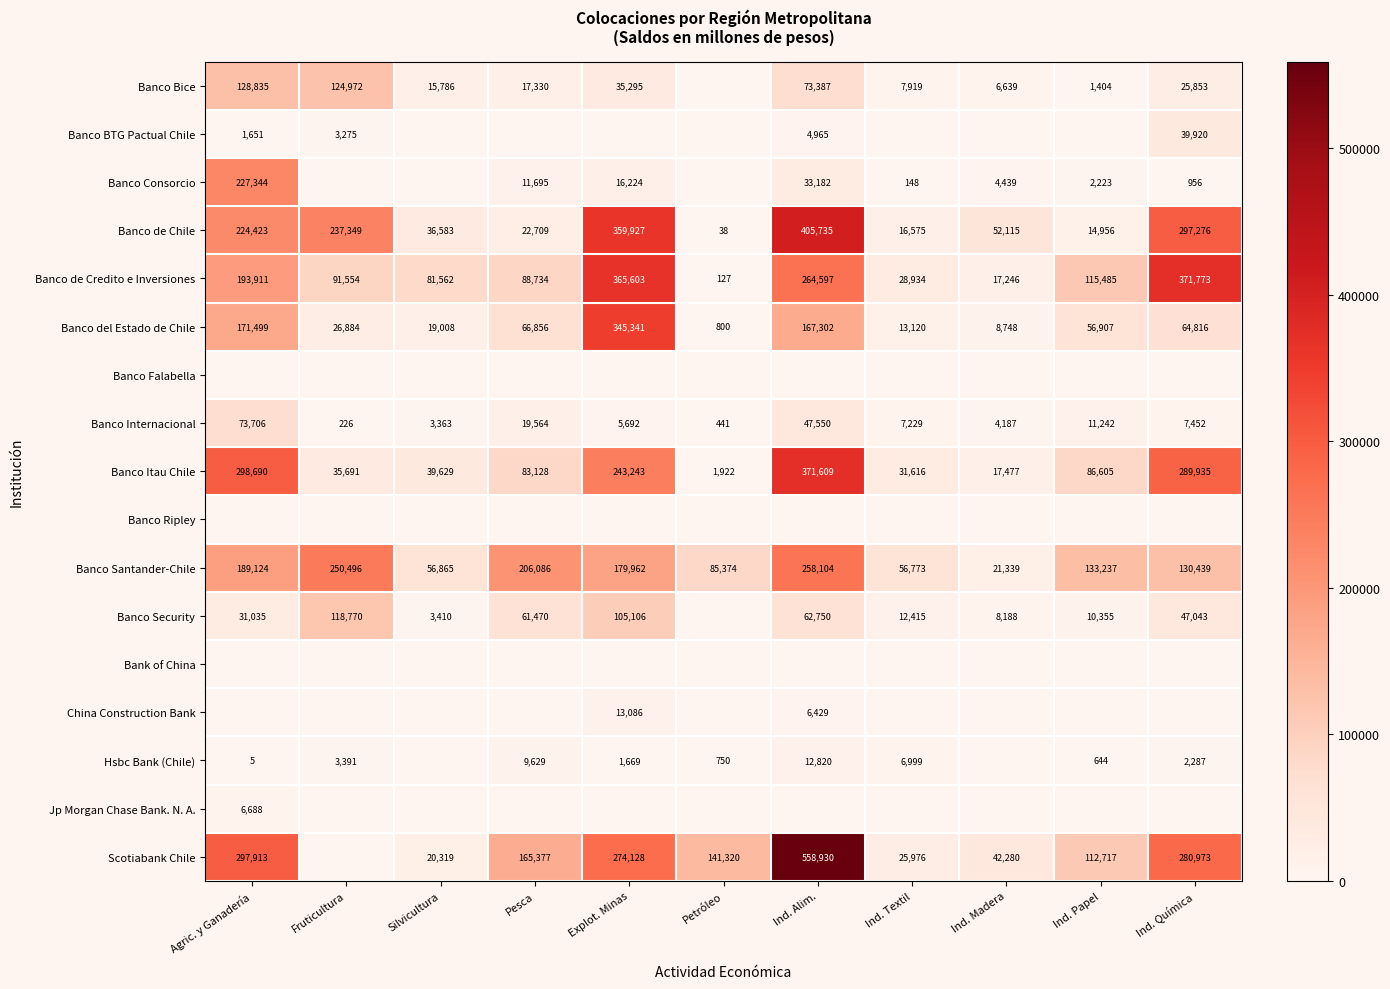

What is the difference between the Banco Internacional values at Explot. Minas and Ind. Química?

1760